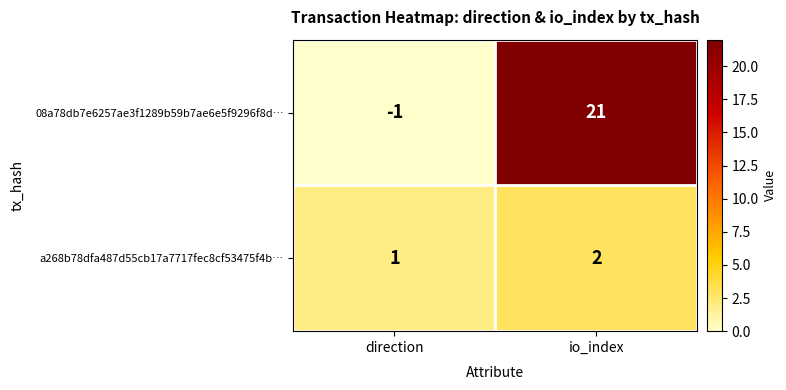

Reading left to right, extract all data points from this chart.

08a78db7e6257ae3f1289b59b7ae6e5f9296f8d…: -1	21
a268b78dfa487d55cb17a7717fec8cf53475f4b…: 1	2